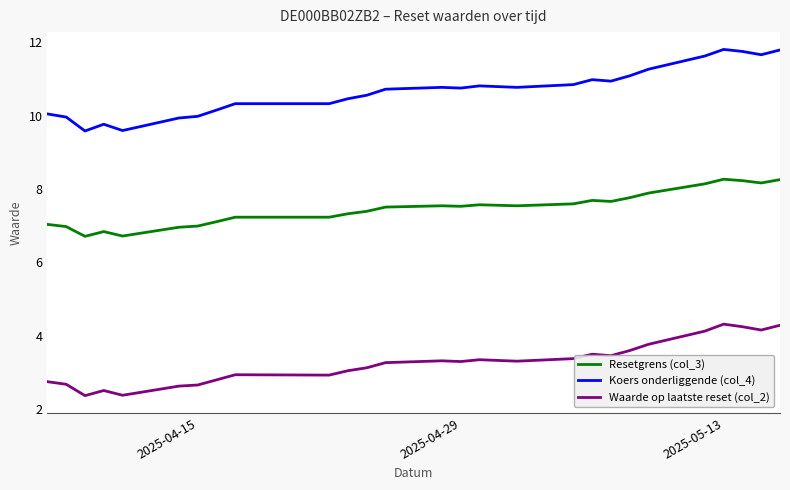

True or false: Waarde op laatste reset (col_2) and Koers onderliggende (col_4) intersect in this chart.

False